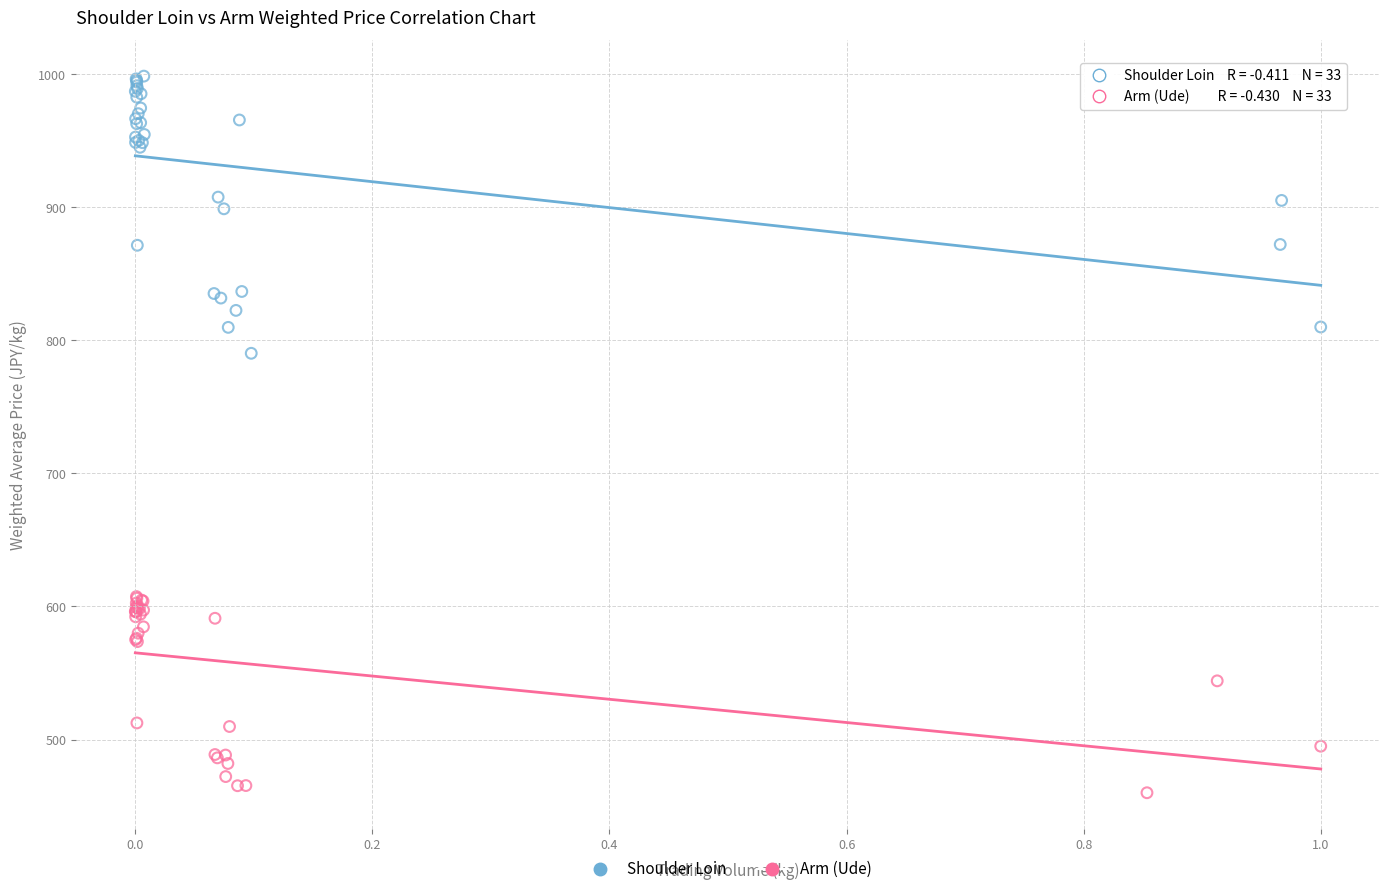

Which series reaches the minimum Y coordinate?

Arm (Ude)